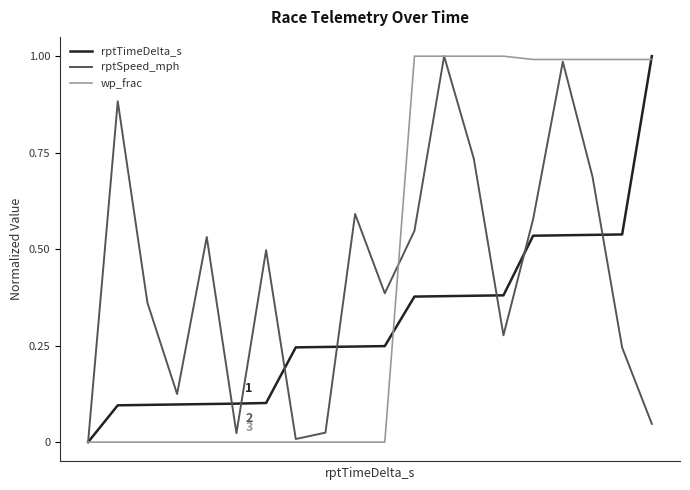

What are all the series names shown in the legend?

rptTimeDelta_s, rptSpeed_mph, wp_frac